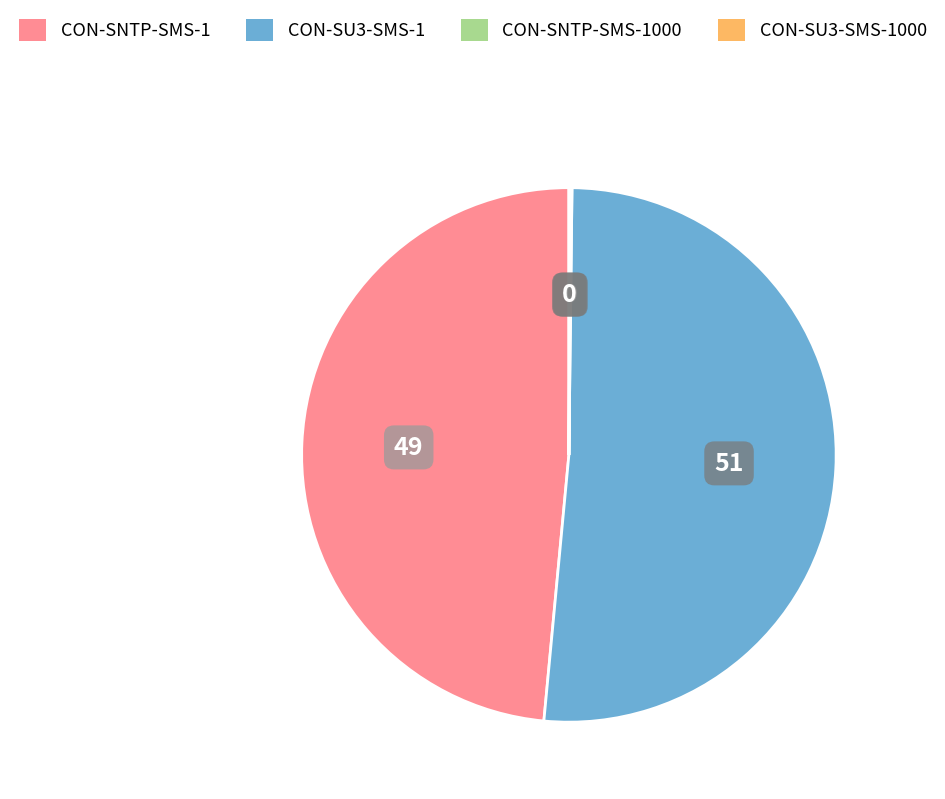

Which category has the biggest portion of the pie?

CON-SU3-SMS-1